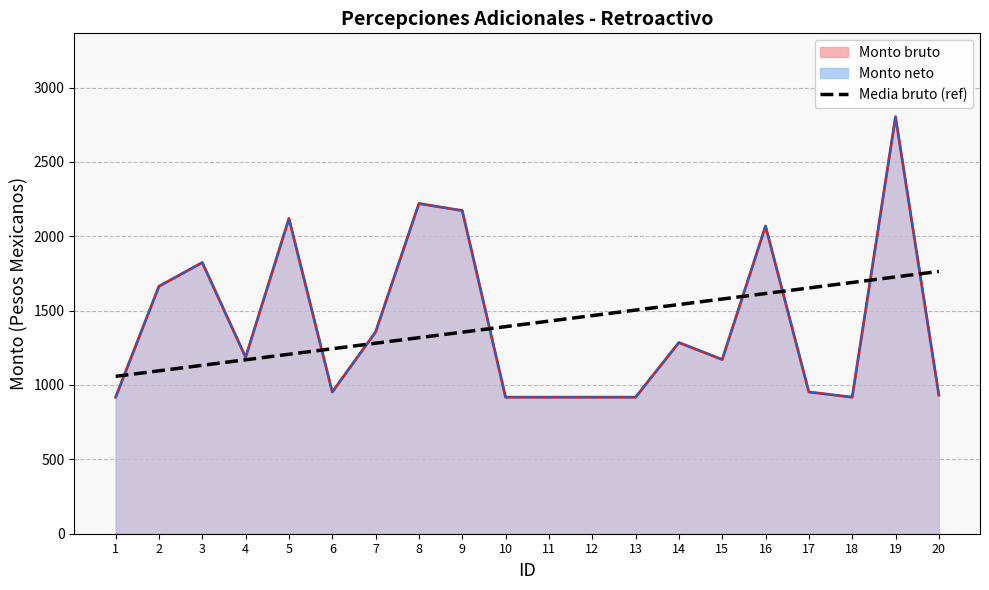

Reading right to left, extract all data points from this chart.

1763.5	1726.4	1689.3	1652.2	1615.0	1577.9	1540.8	1503.7	1466.5	1429.4	1392.3	1355.1	1318.0	1280.9	1243.8	1206.6	1169.5	1132.4	1095.3	1058.1